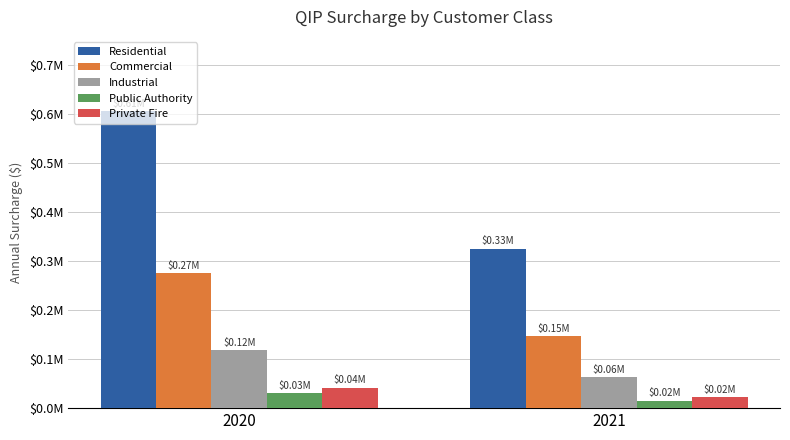

Is the value of Commercial at 2021 greater than the value of Private Fire at 2021?

Yes